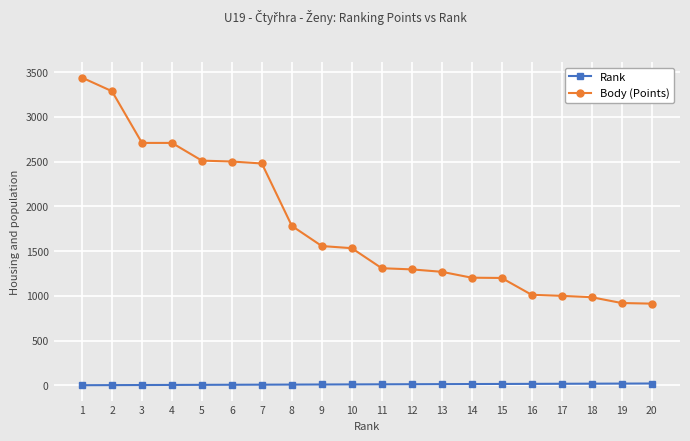

Which series has the largest total across all categories?

Body (Points)